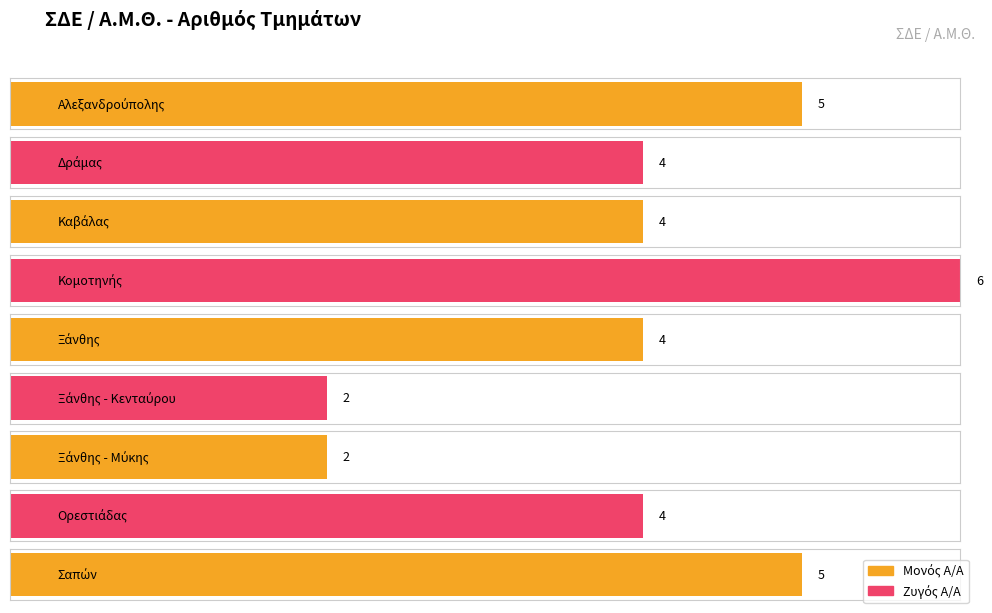

Is it true that the value at Ξάνθης - Μύκης is 2?

True